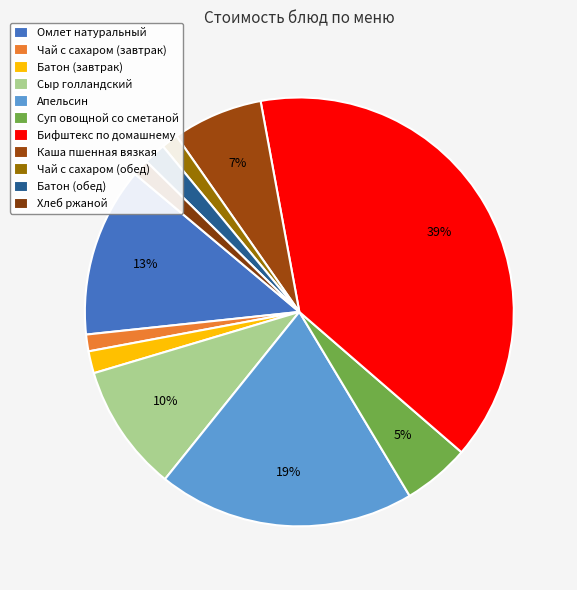

How many slices are in this pie chart?

11